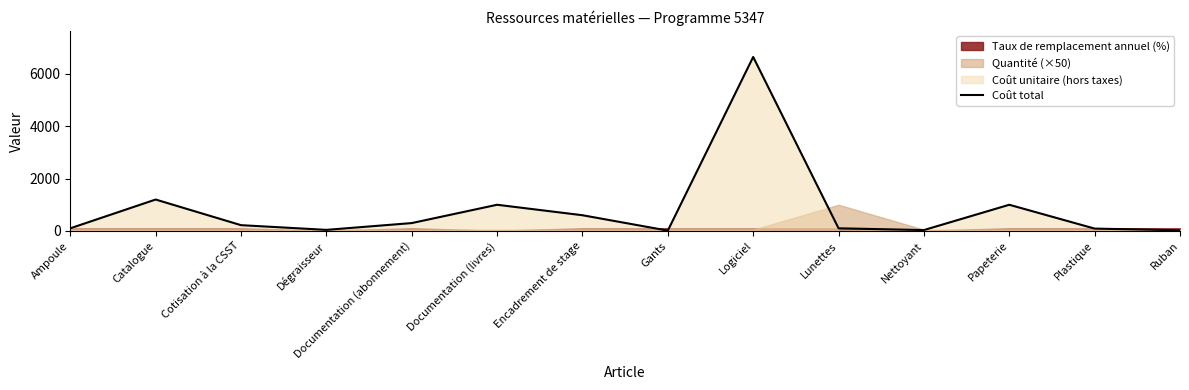

What is the change in value from Lunettes to Ruban?

-76.0